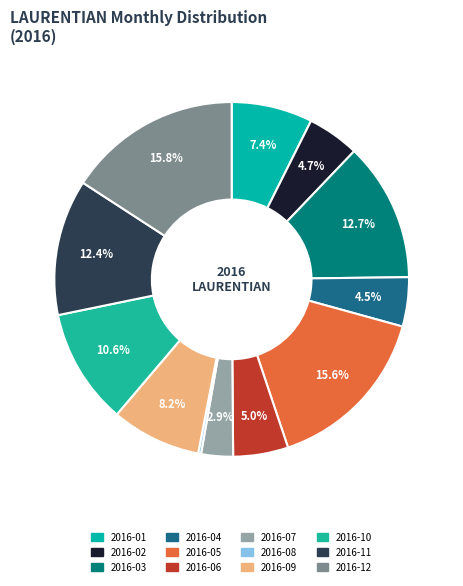

Is it true that 2016-03 is 13% of the pie?

True